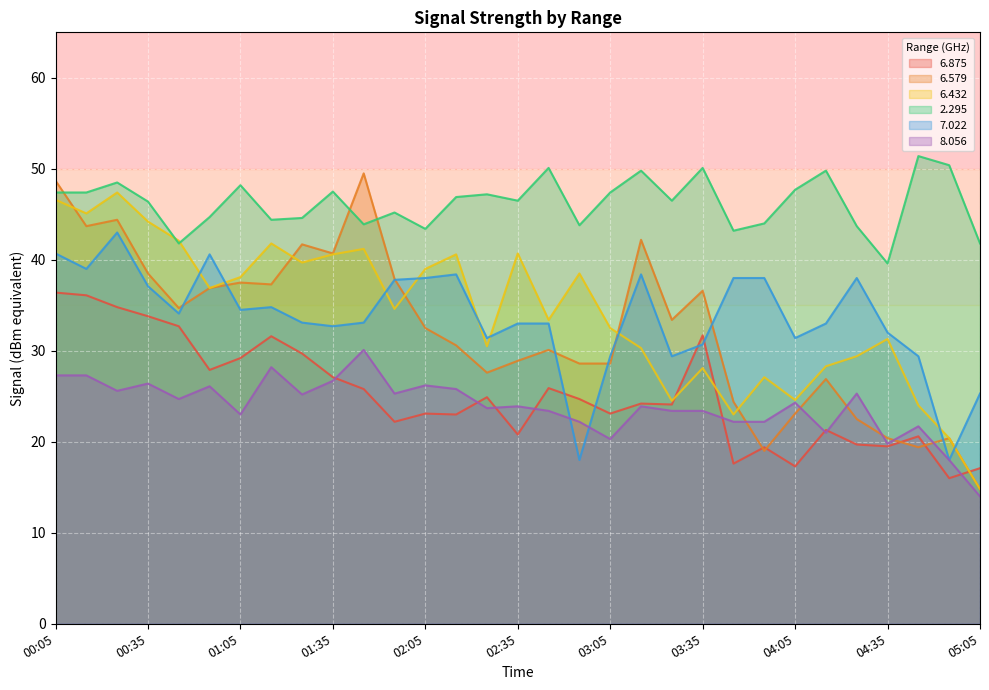

How many lines are shown in the chart?

6